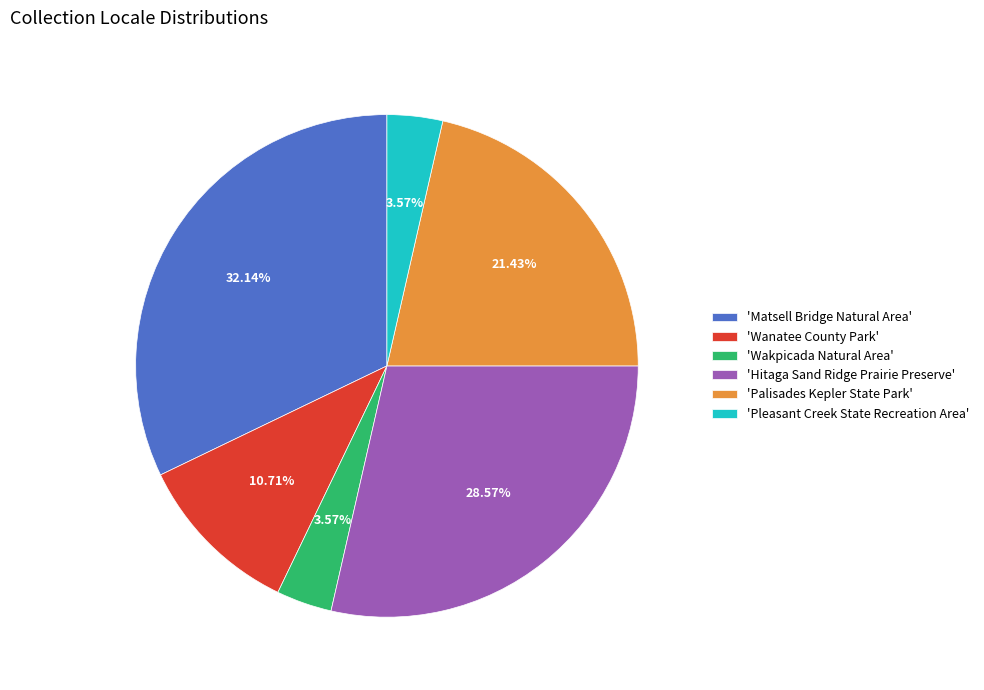

Between 'Pleasant Creek State Recreation Area' and 'Matsell Bridge Natural Area', which is larger?

'Matsell Bridge Natural Area'